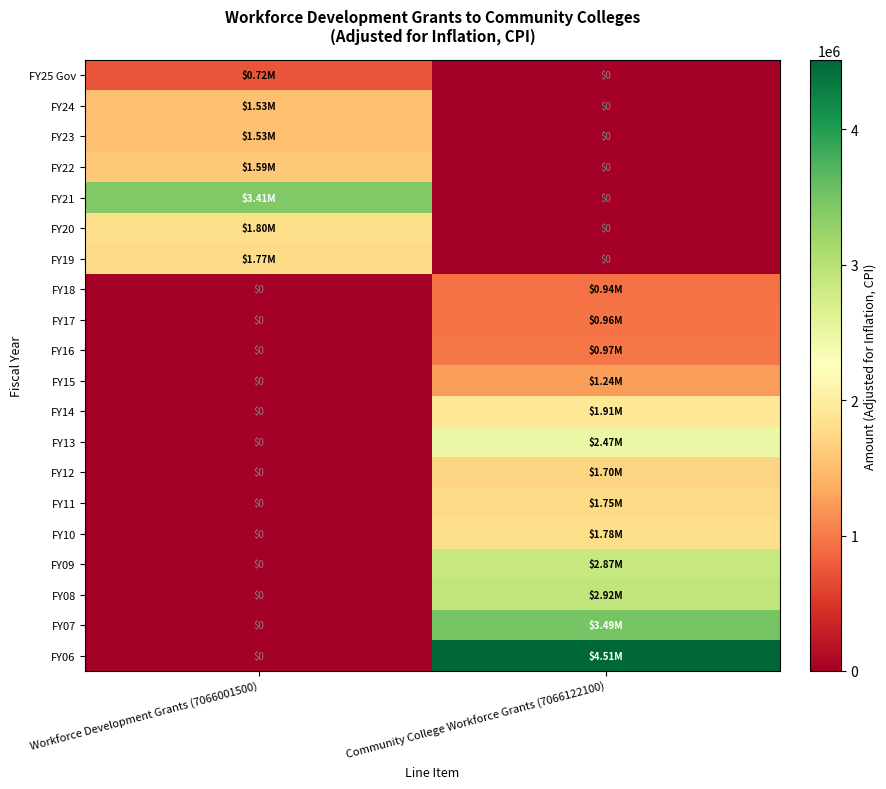

Is the value of FY15 at Workforce Development Grants (7066001500) greater than the value of FY07 at Workforce Development Grants (7066001500)?

No